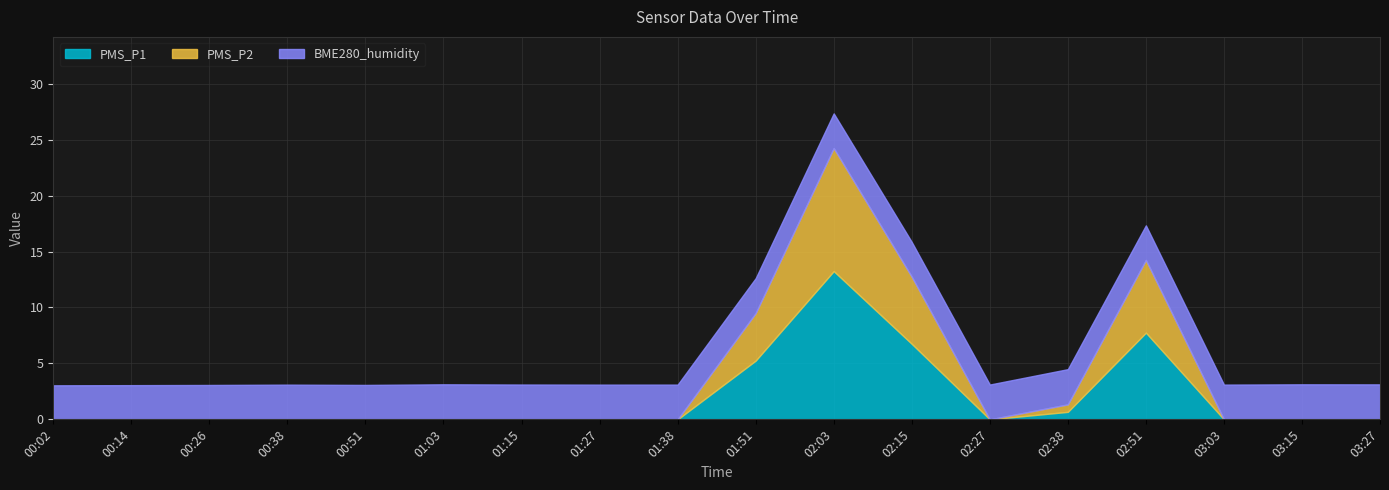

In BME280_humidity, how many points are lower than both neighbors (excluding endpoints)?

4